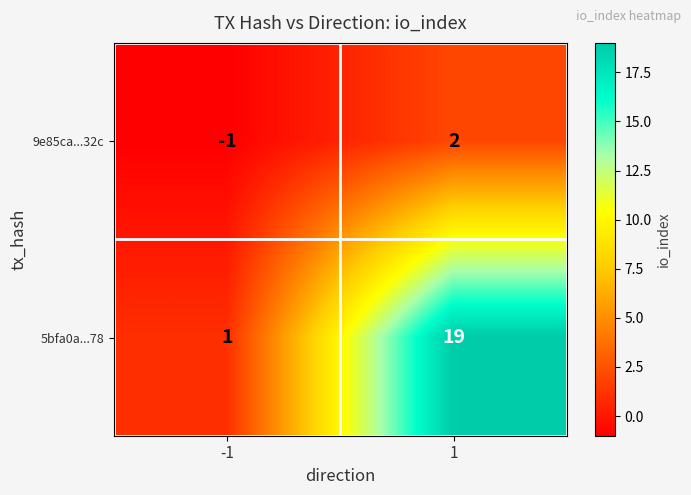

Rank the series at 1 from lowest to highest value.

9e85ca...32c, 5bfa0a...78